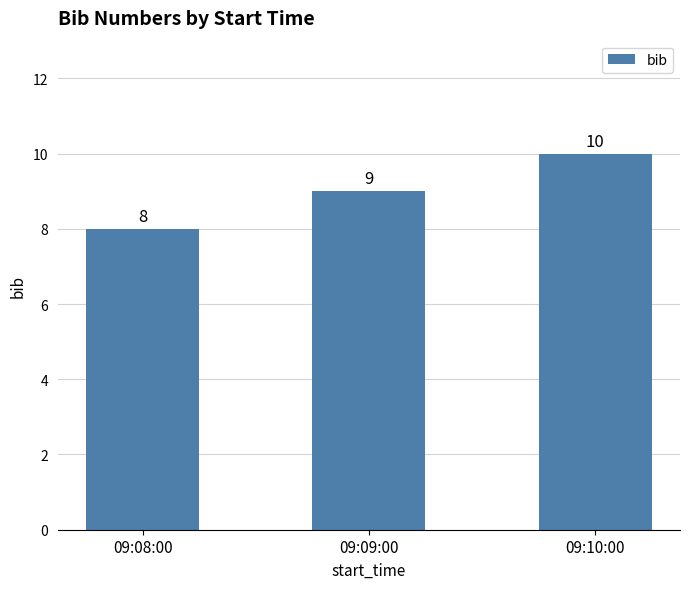

How many values are between 8 and 10?

3